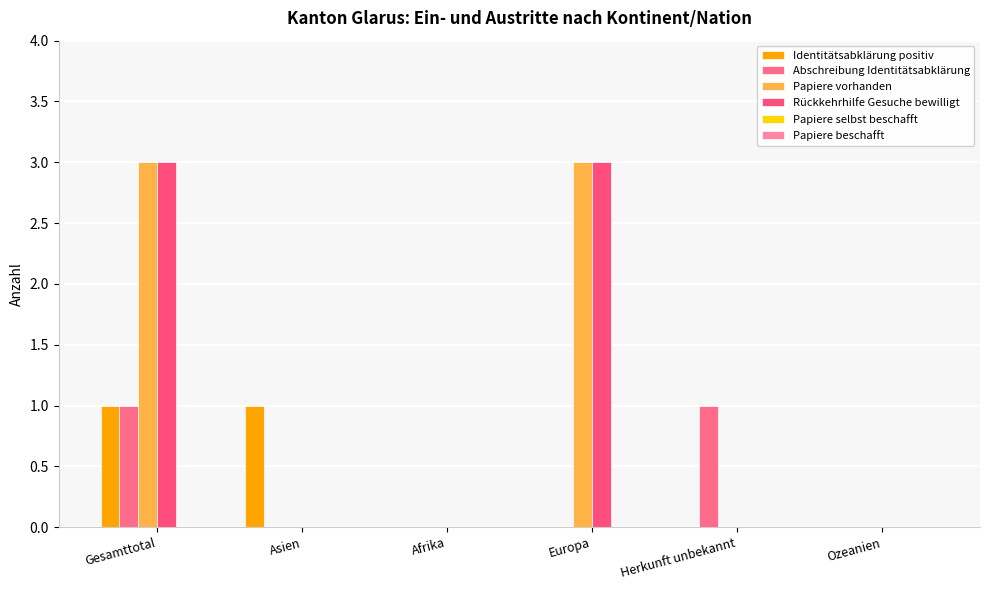

Are the bars horizontal?

No